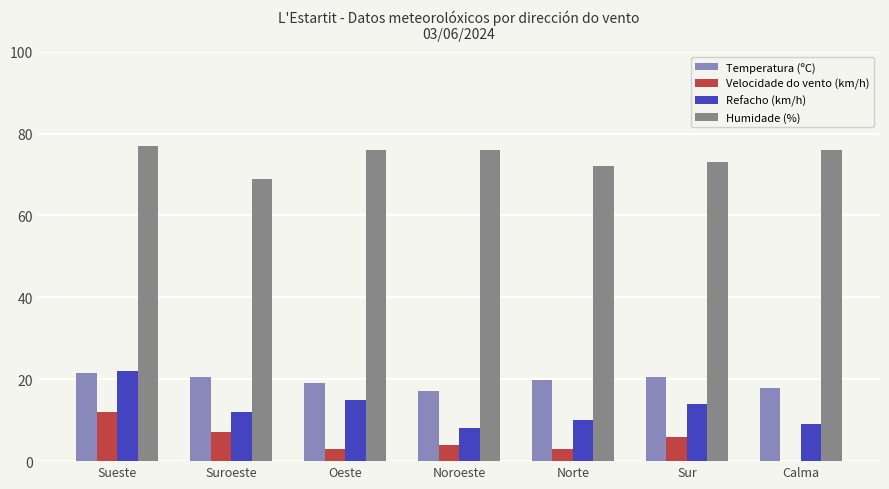

What is the sum of the Velocidade do vento (km/h) values at Suroeste and Sueste?

19.0